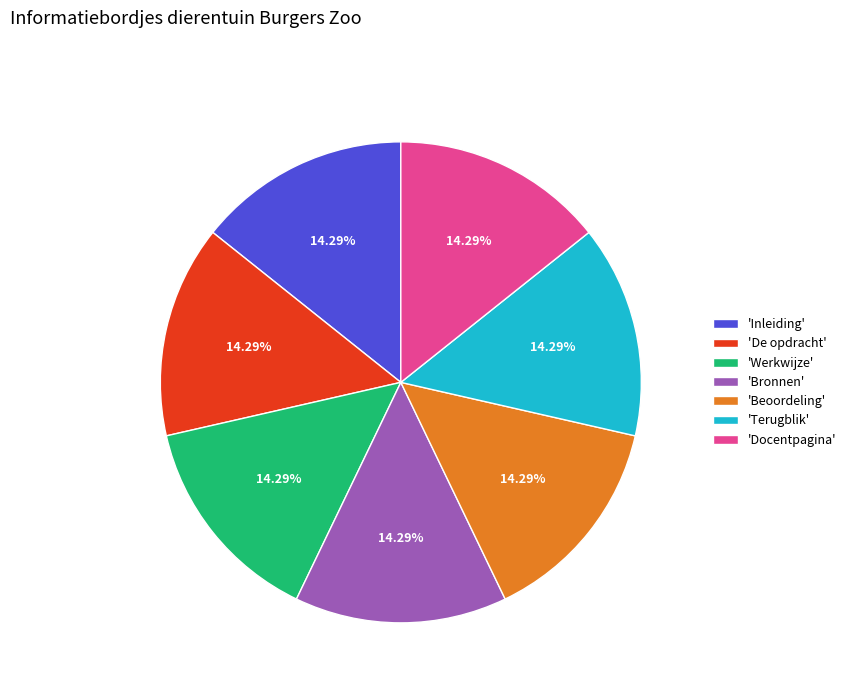

Does 'Inleiding' represent more than half of the total?

No